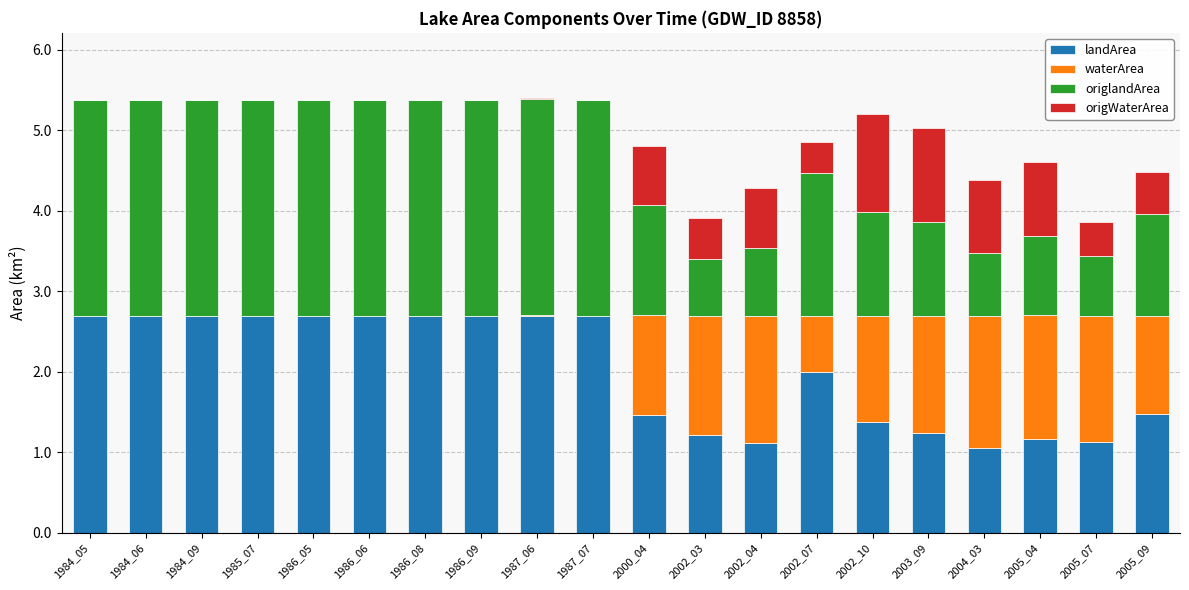

At which label is landArea closest to 1?

2004_03